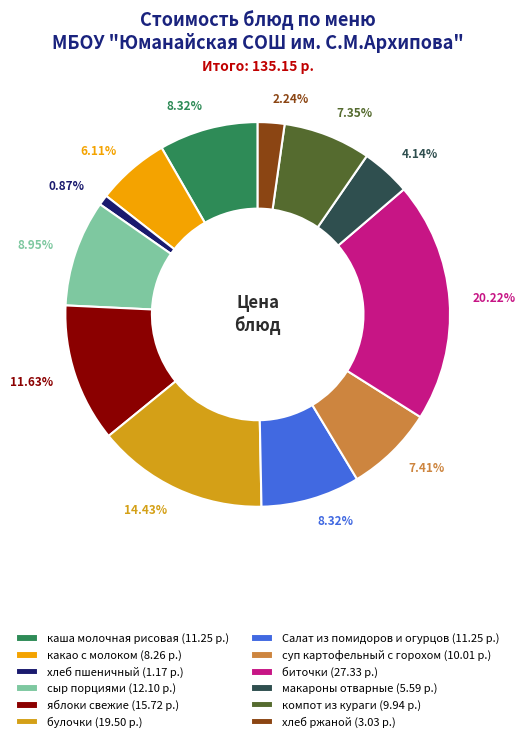

To the nearest percent, what is the difference between the largest and smallest slice percentages?

19%